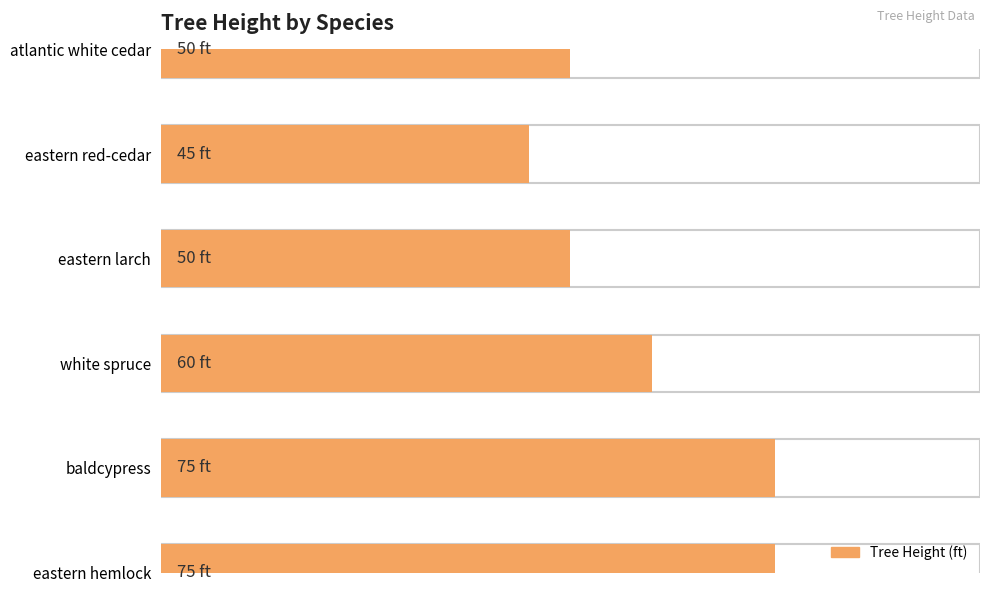

What is the difference between the values at Taxodium distichum and Juniperus virginiana?

30